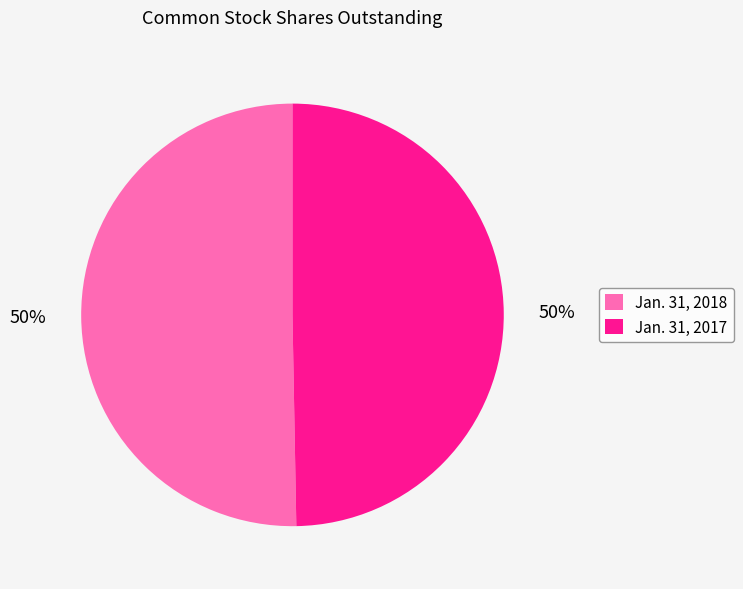

Is the sum of Jan. 31, 2018 and Jan. 31, 2017 greater than half?

Yes